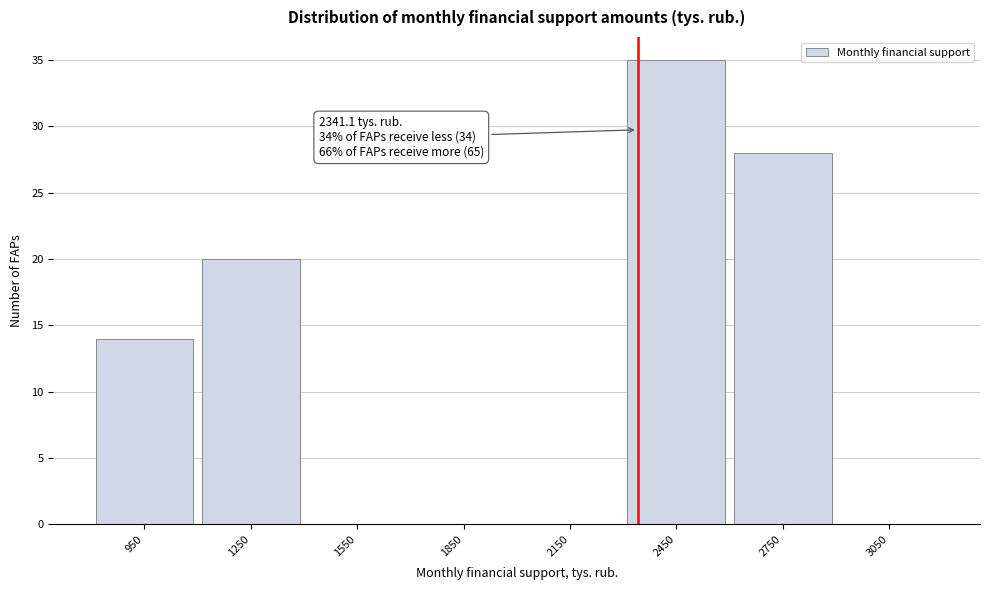

Which range on the x-axis has the tallest bar?

2300 to 2600